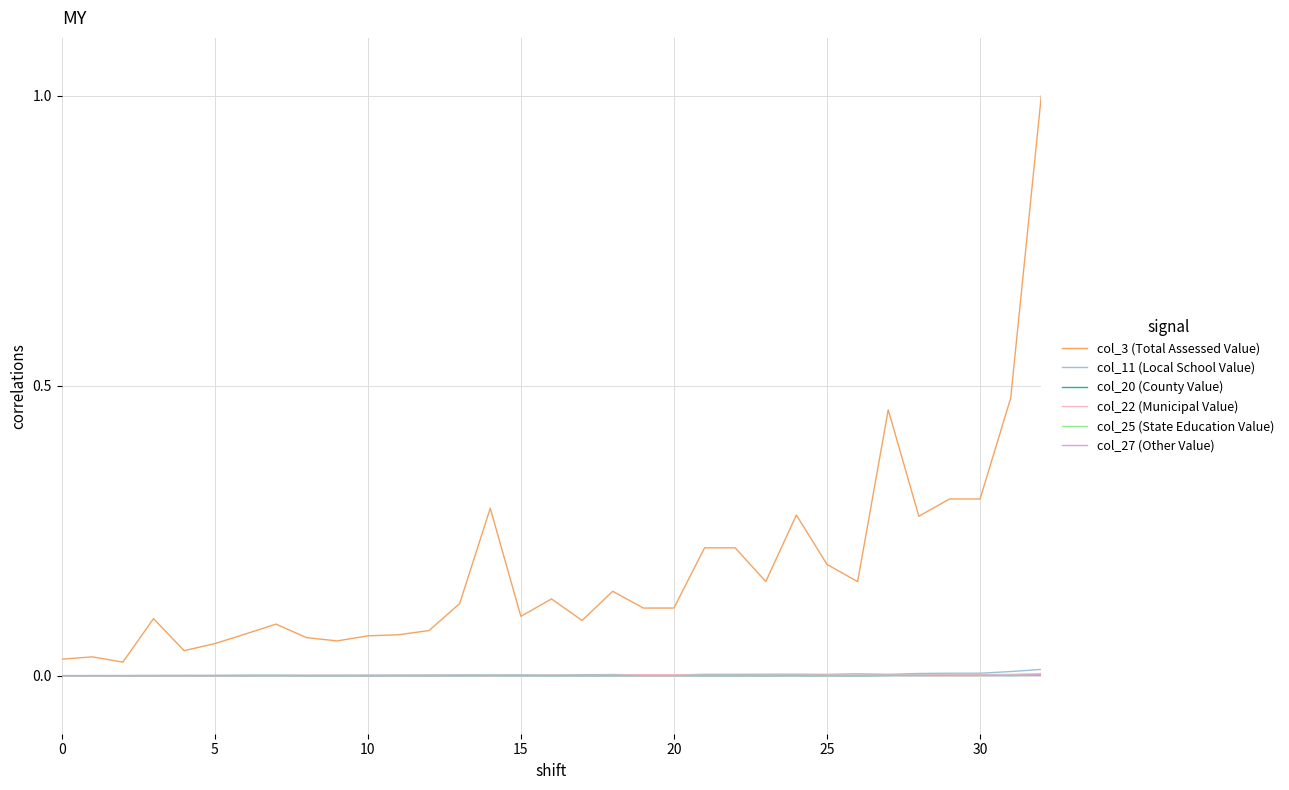

How many lines are shown in the chart?

6